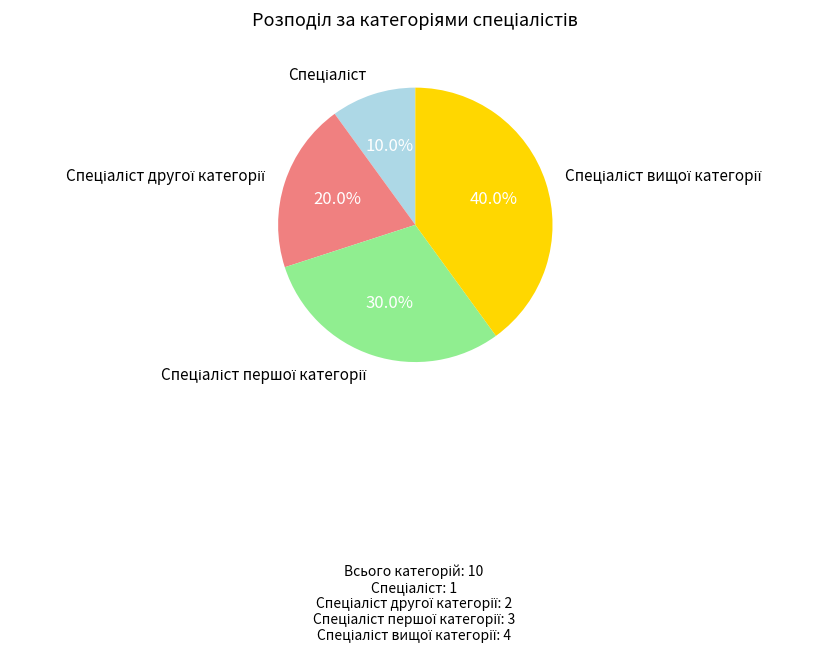

Is there any slice that represents more than half of the pie?

No